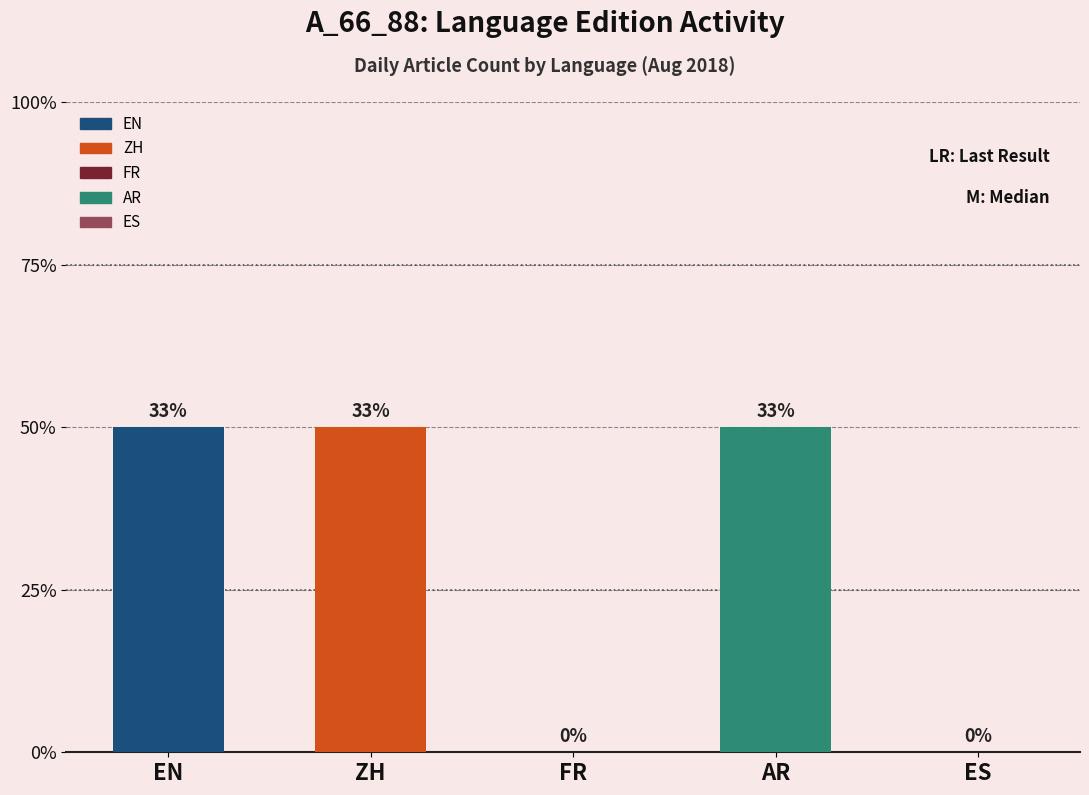

Does the chart contain stacked bars?

No